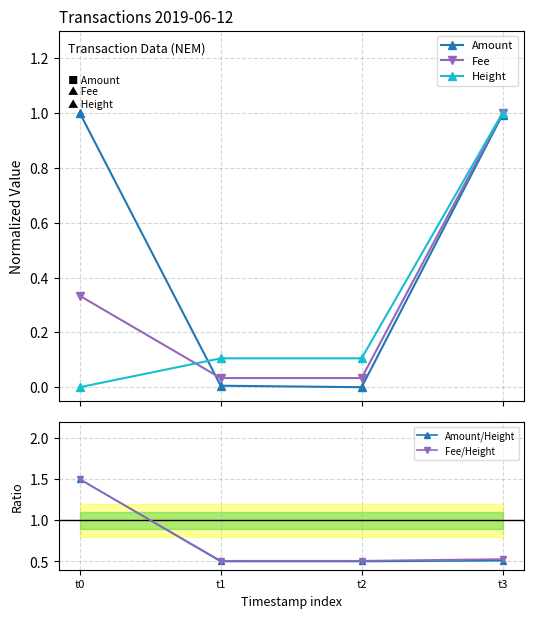

In Amount, how many points are lower than both neighbors (excluding endpoints)?

1